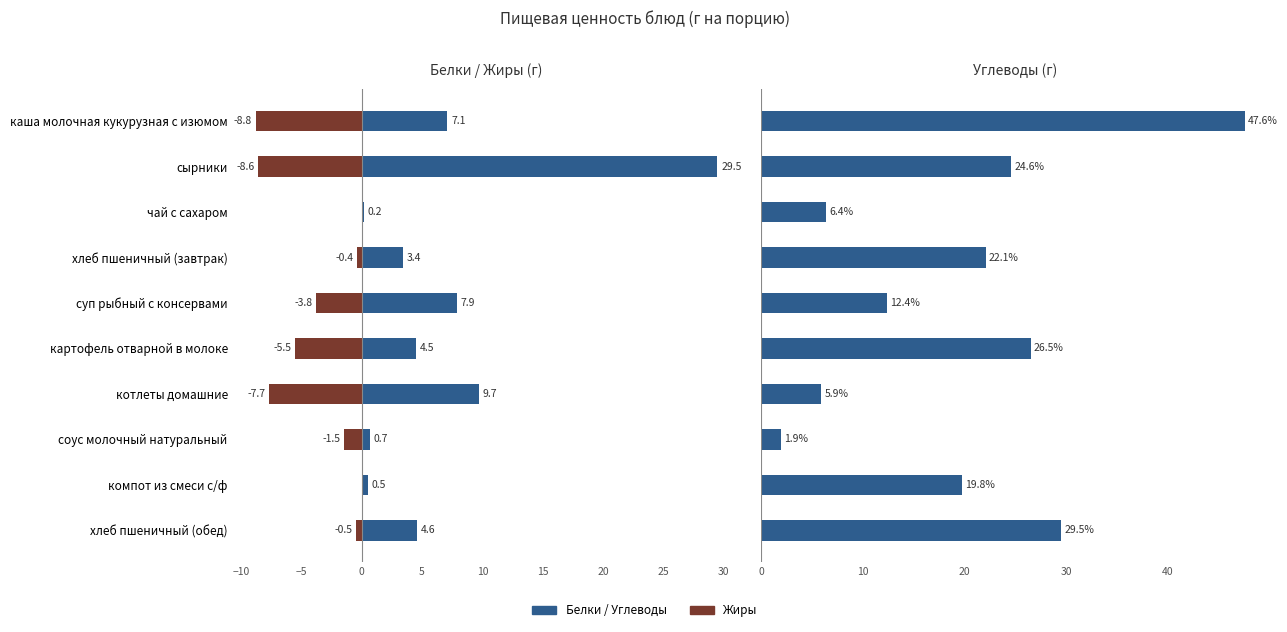

What is the spread (max minus min) of values at картофель отварной в молоке?

32.0